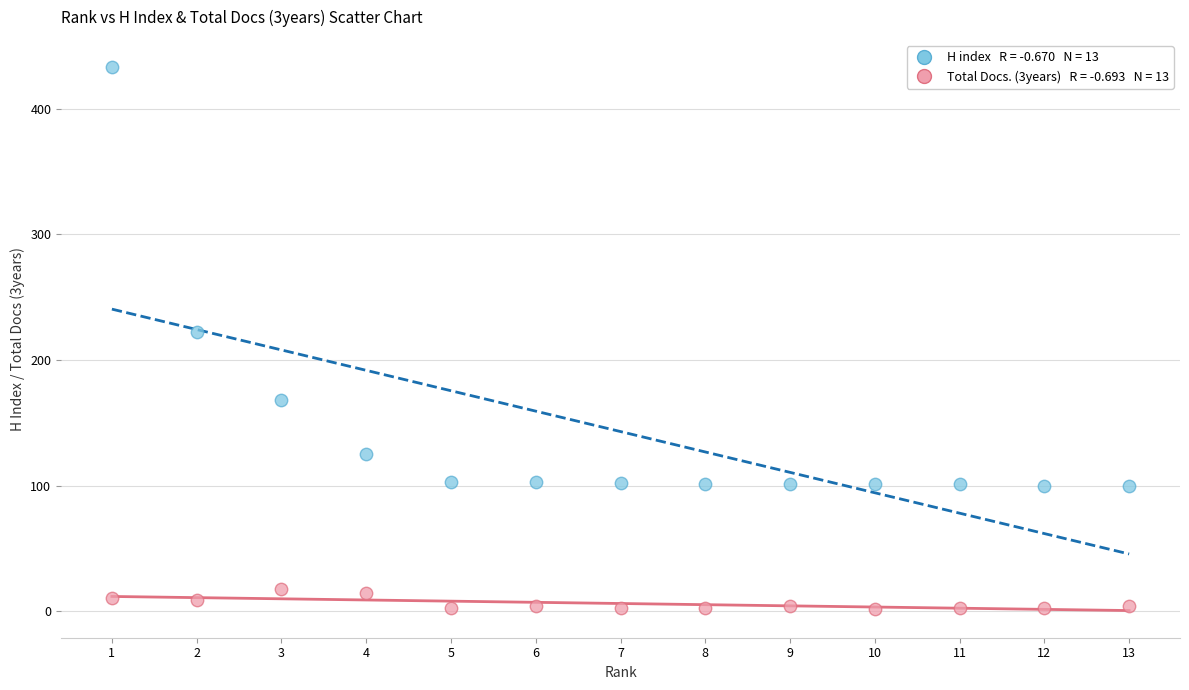

Across all data points, what is the range of X values (max minus min)?

12